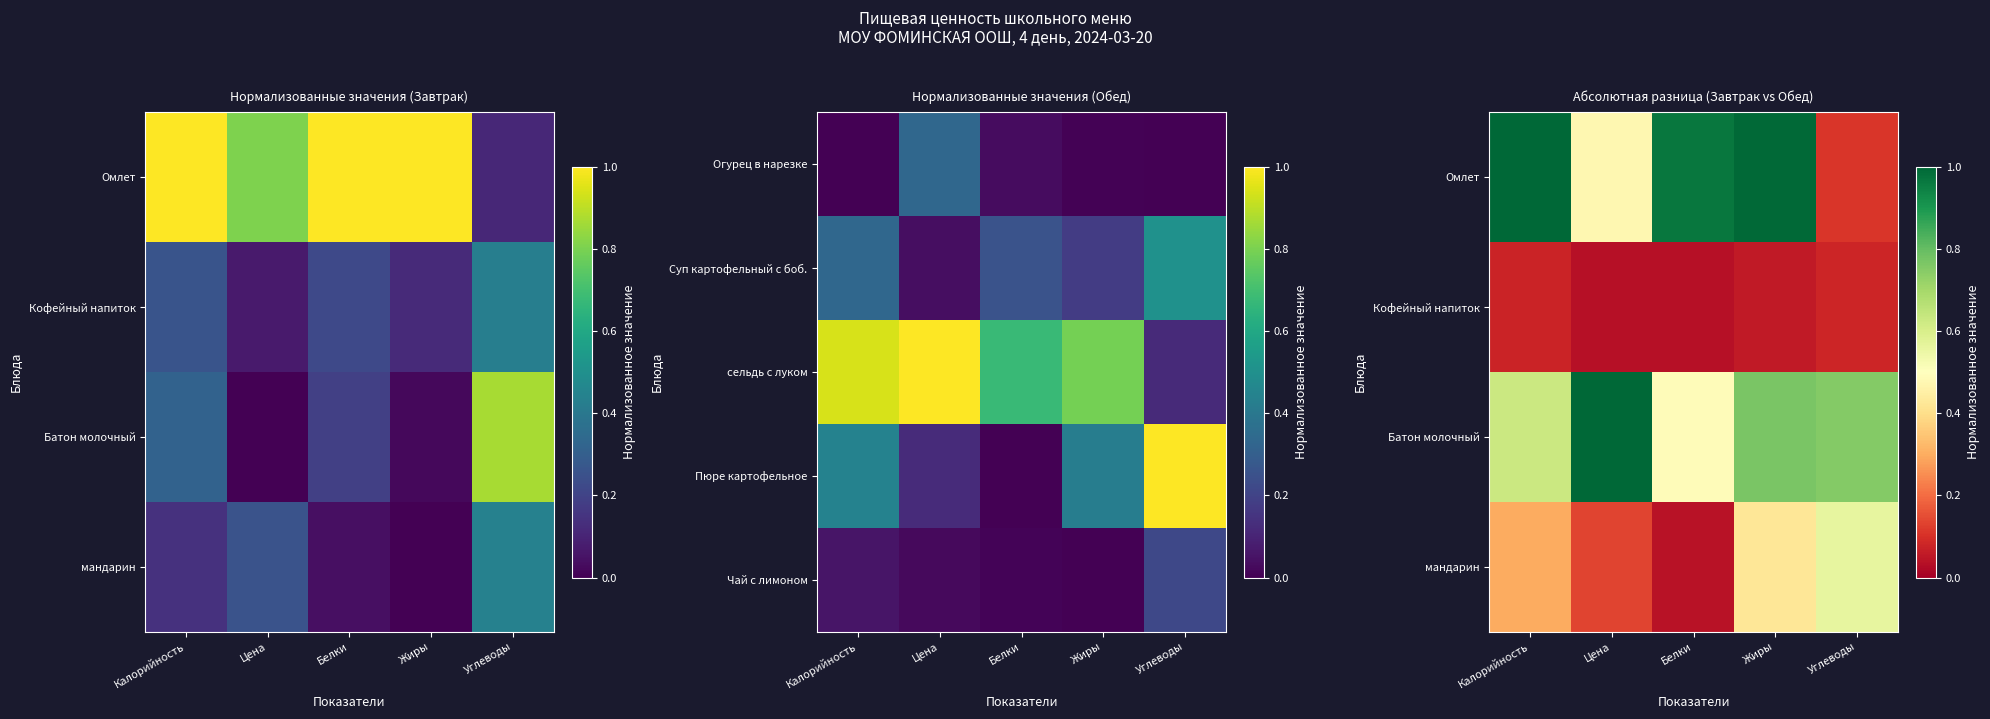

Which has a higher value, Углеводы or Калорийность?

Калорийность